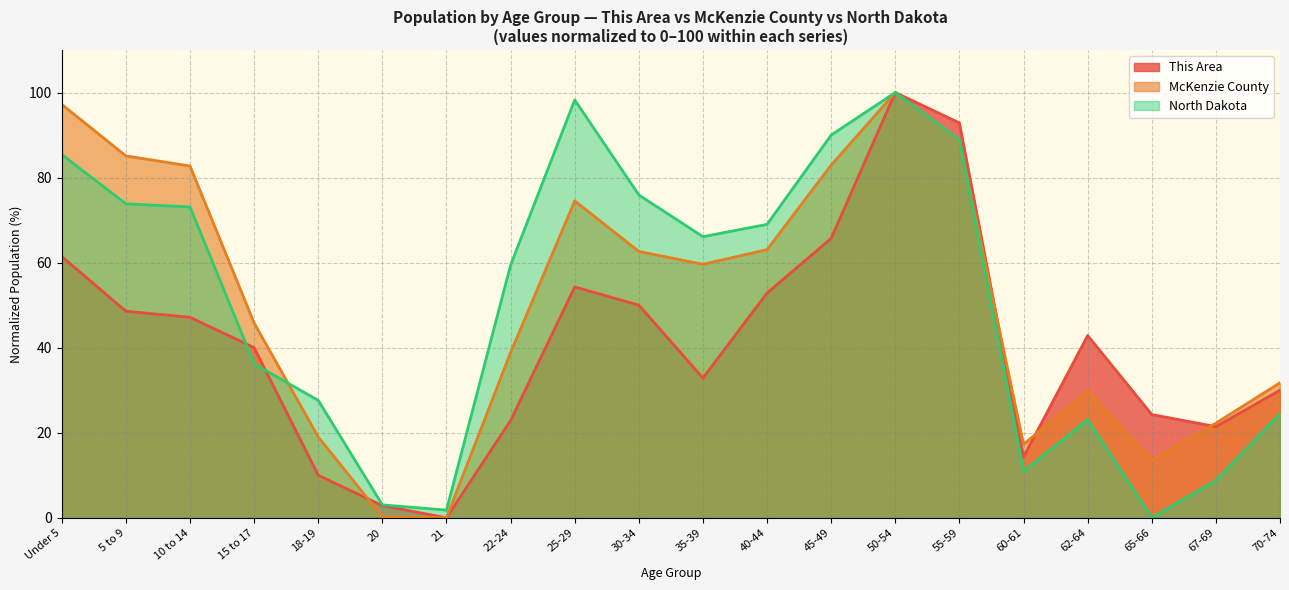

What is the difference between the maximum and second lowest values in the McKenzie County series?

99.8